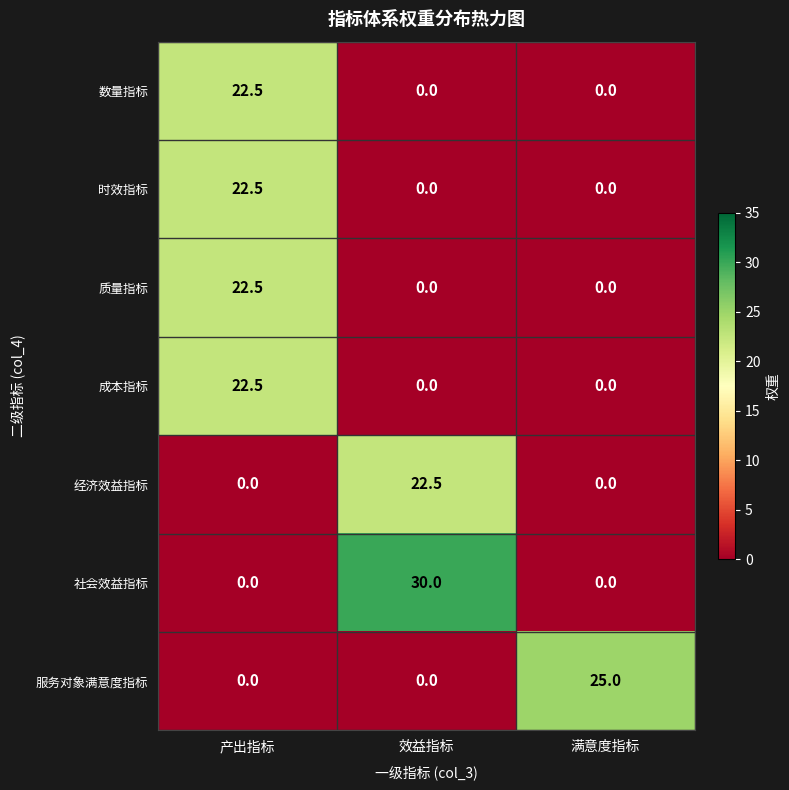

How many distinct data groups are displayed?

7